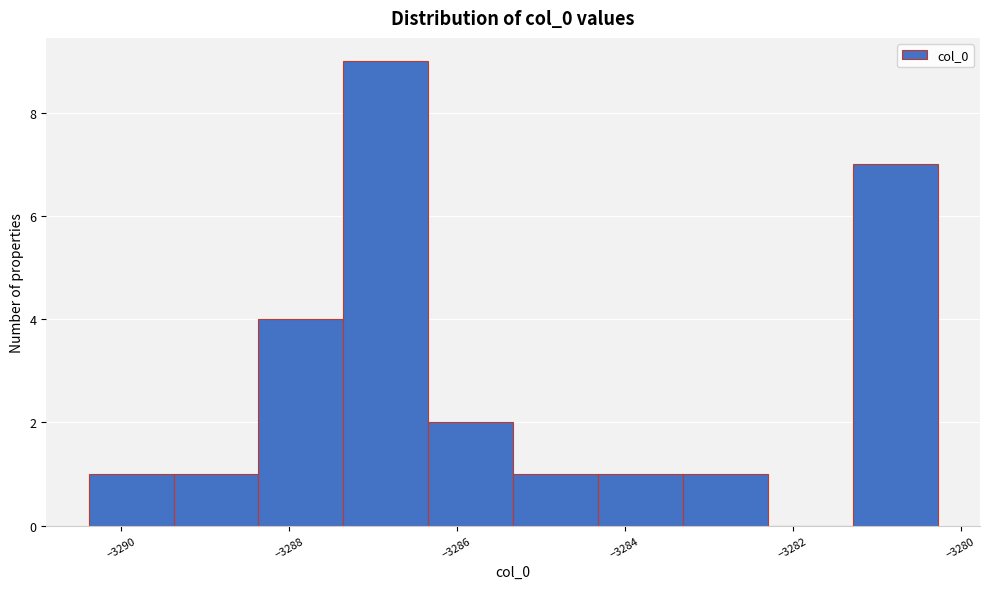

Reading left to right, list every bar in this chart as the range it spans on the x-axis followed by its height. Neither the bar edges nor the heights are printed on the chart, so give them approximately, as read against the axes.

-3290.4 to -3289.4: 1
-3289.4 to -3288.4: 1
-3288.4 to -3287.4: 4
-3287.4 to -3286.4: 9
-3286.4 to -3285.4: 2
-3285.4 to -3284.4: 1
-3284.4 to -3283.4: 1
-3283.4 to -3282.2: 1
-3282.2 to -3281.2: 0
-3281.2 to -3280.2: 7